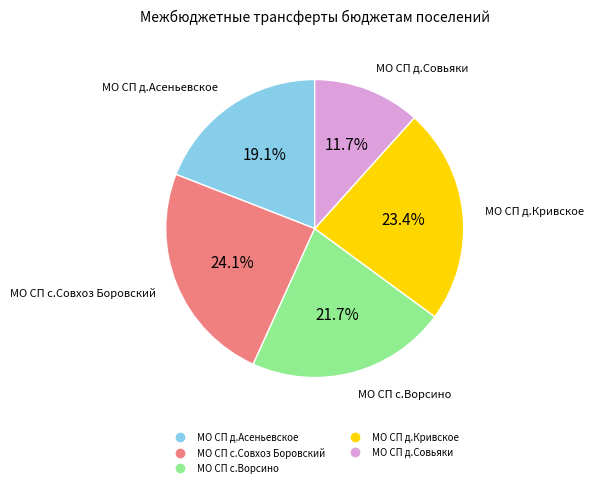

Which has a higher value, МО СП д.Кривское or МО СП с.Совхоз Боровский?

МО СП с.Совхоз Боровский